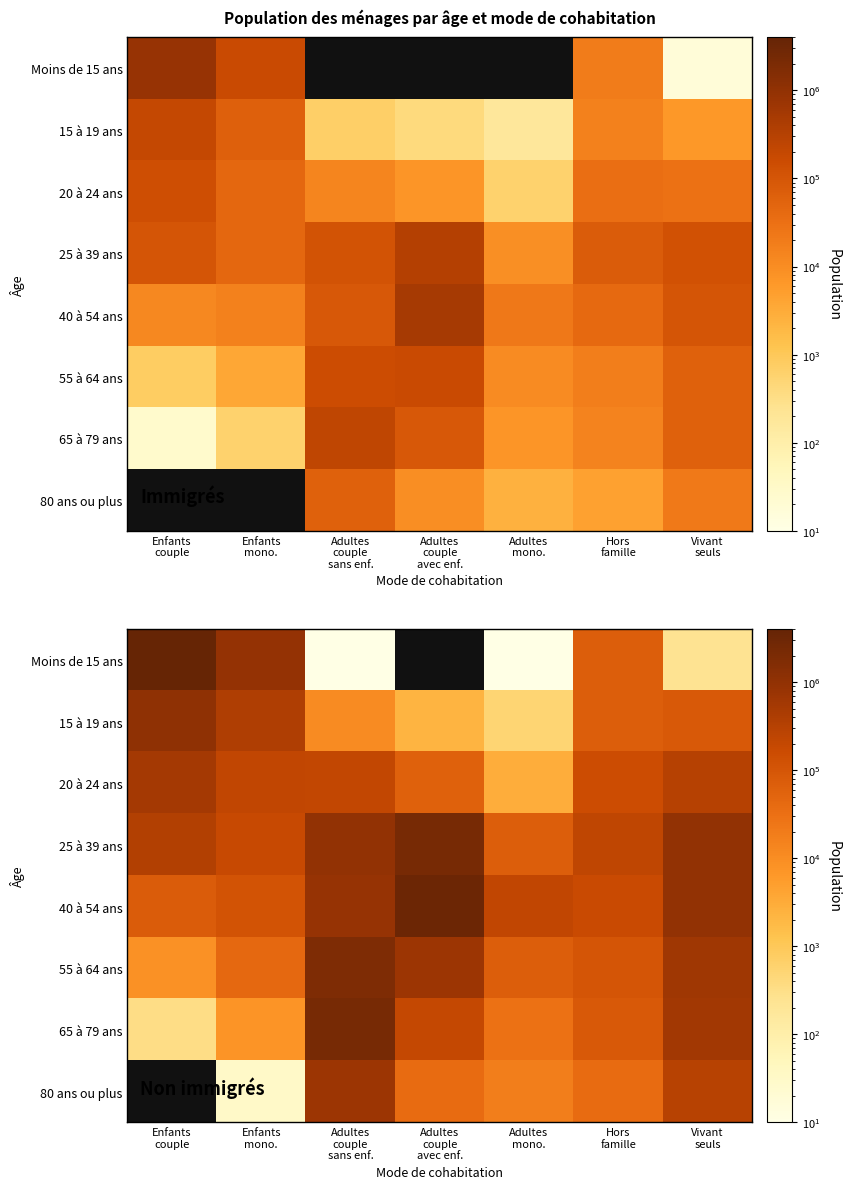

At which label does 25 à 39 ans reach its minimum?

Adultes mono.